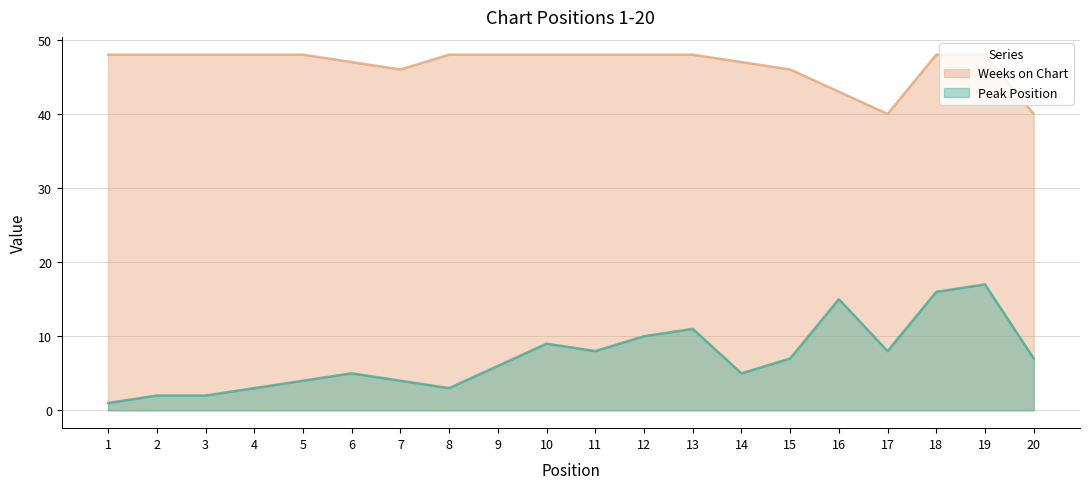

What is the sum of the Peak Position values at 7 and 11?

12